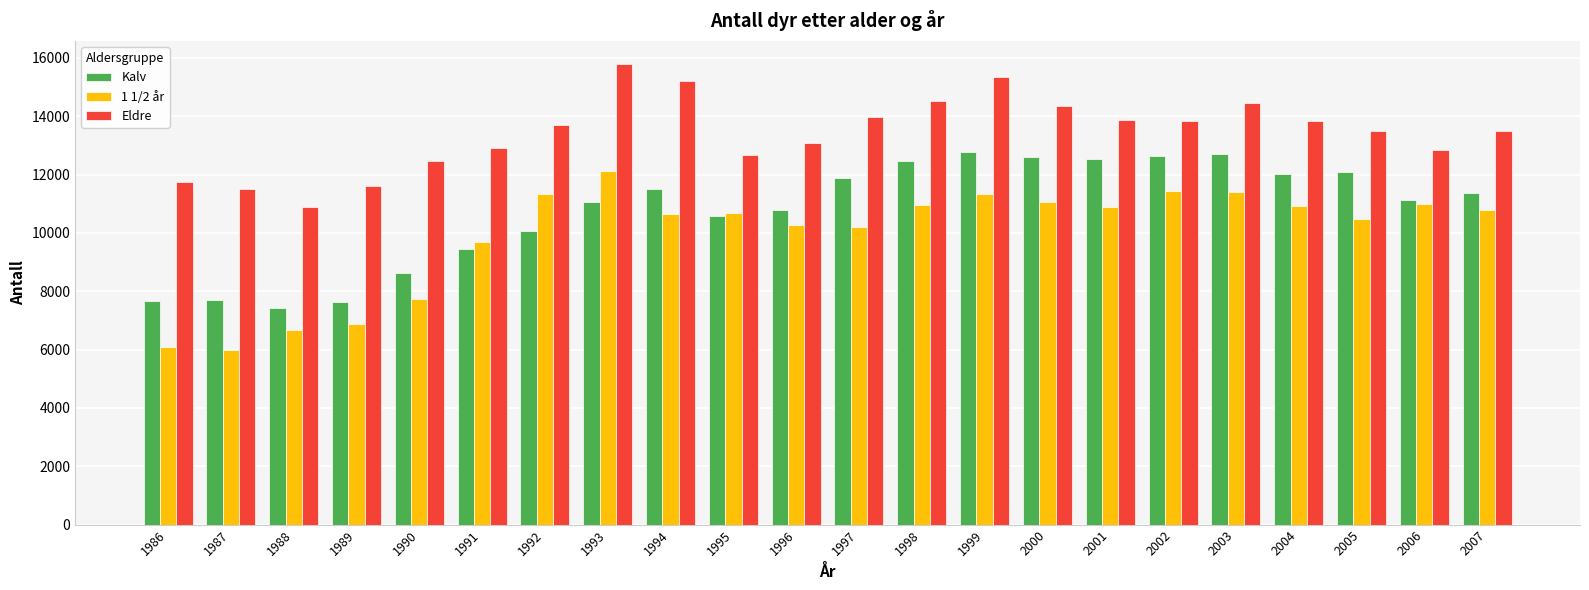

How many series are shown in this chart?

3